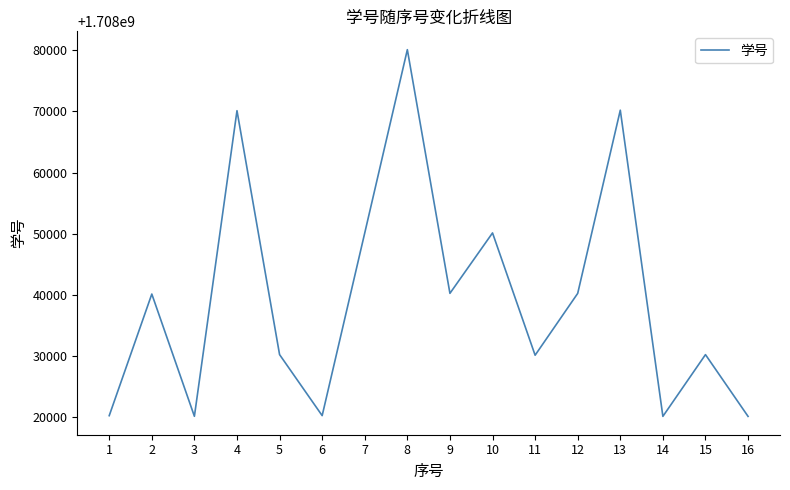

What is the ratio of the value at 10 to the value at 3?

1.0